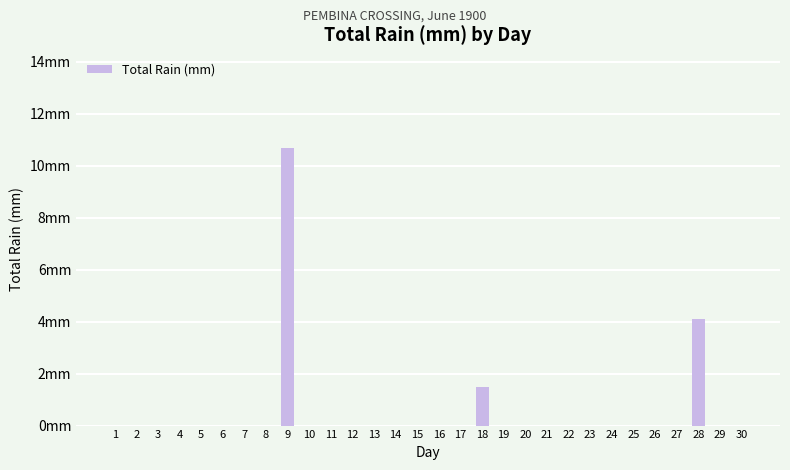

True or false: the data shows -7.4 at 11.

False